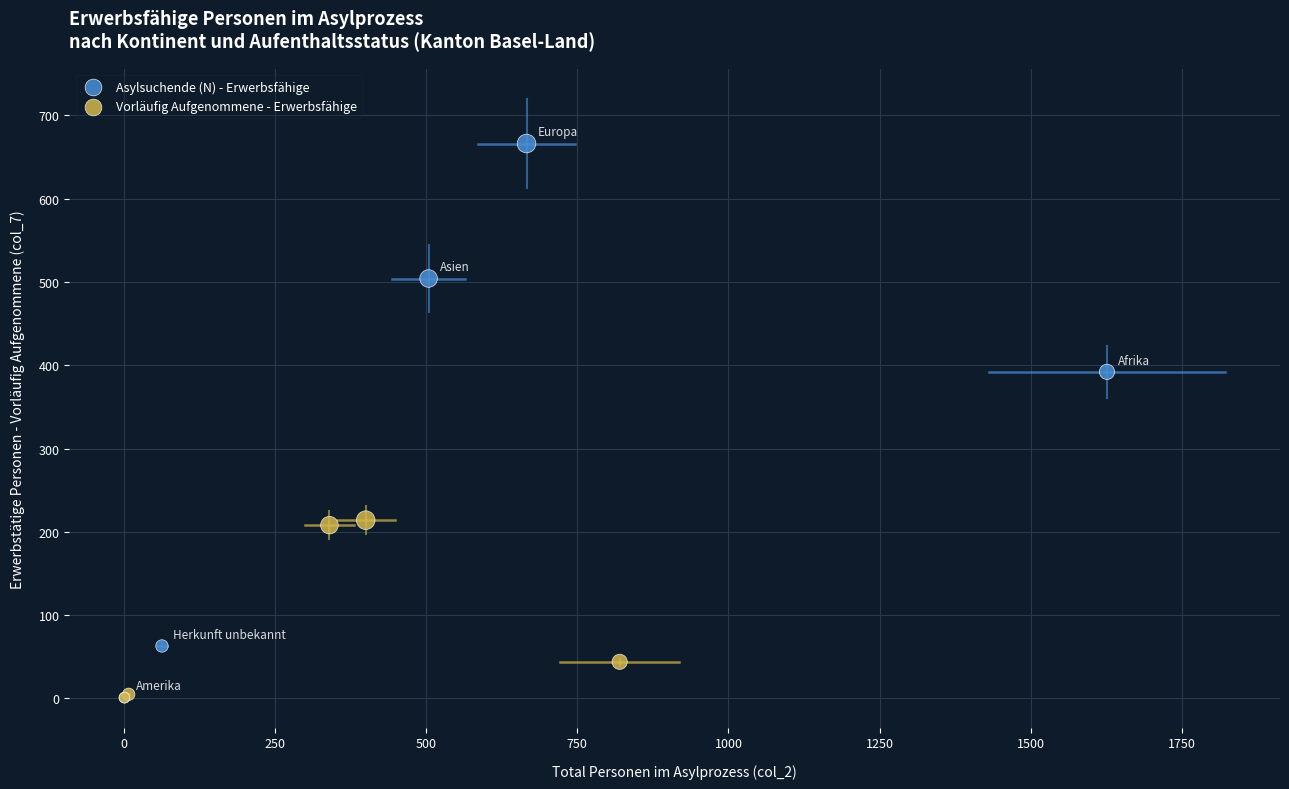

Which series has the widest spread of Y values?

Asylsuchende (N) - Erwerbsfähige